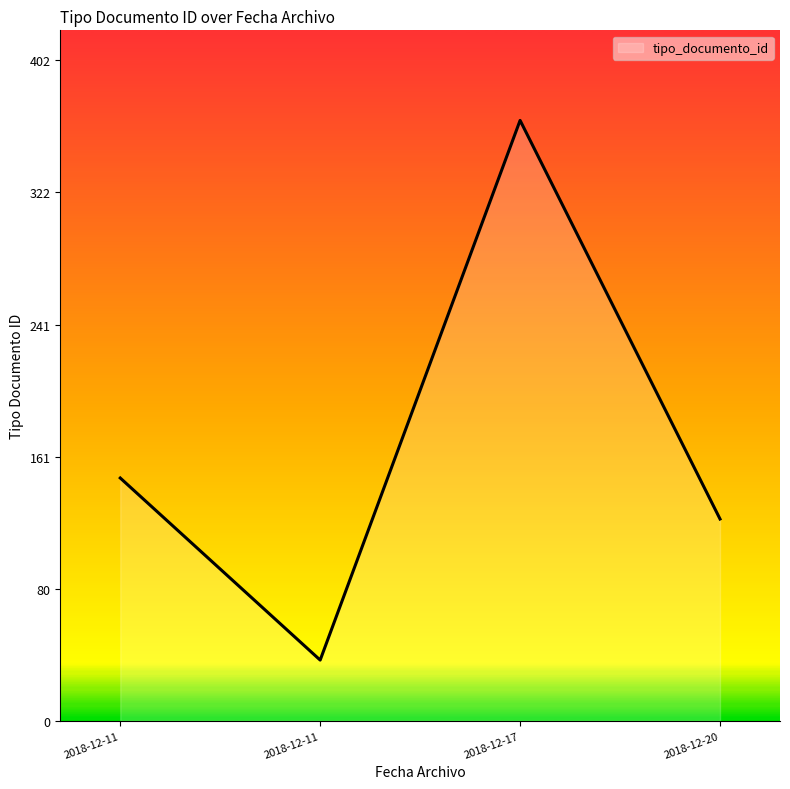

How many lines are shown in the chart?

1